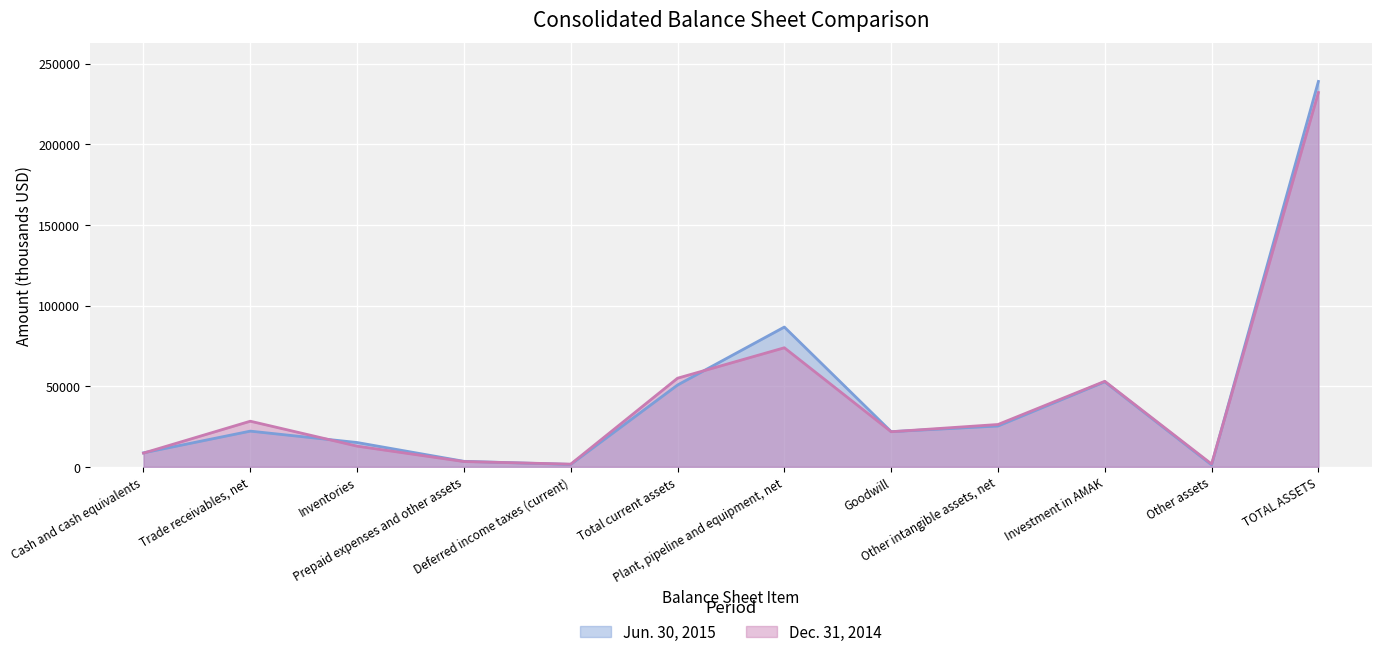

How many data points in Jun. 30, 2015 are above 22122?

5